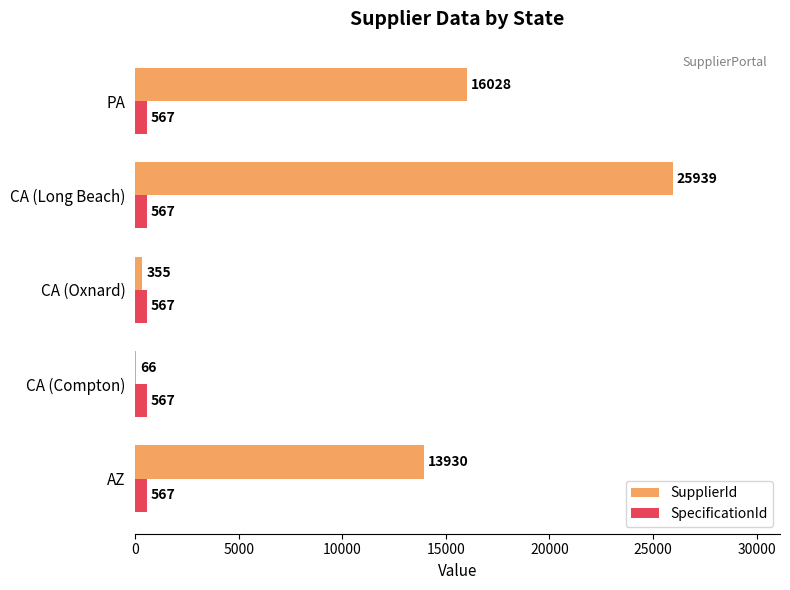

Which label corresponds to the largest value in the chart?

CA (Long Beach)